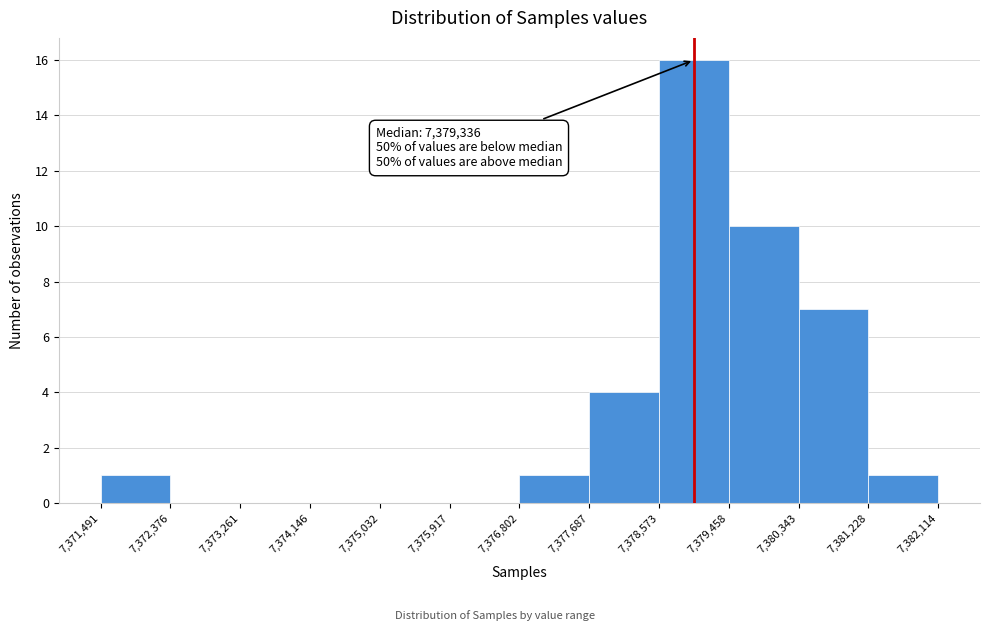

Over which range of the x-axis is the bar tallest?

7,378,573 to 7,379,458